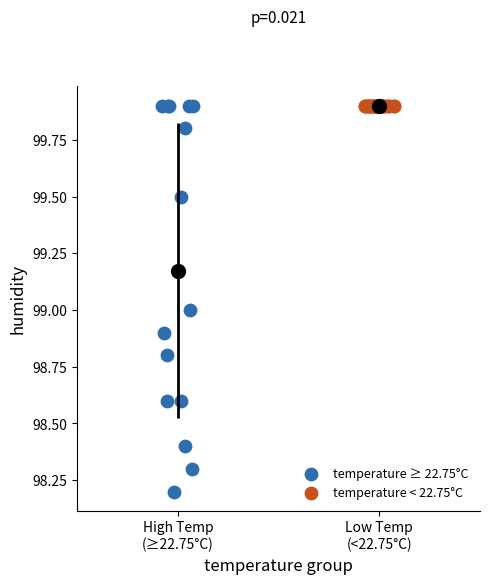

What are all the series names shown in the legend?

temperature ≥ 22.75°C, temperature < 22.75°C